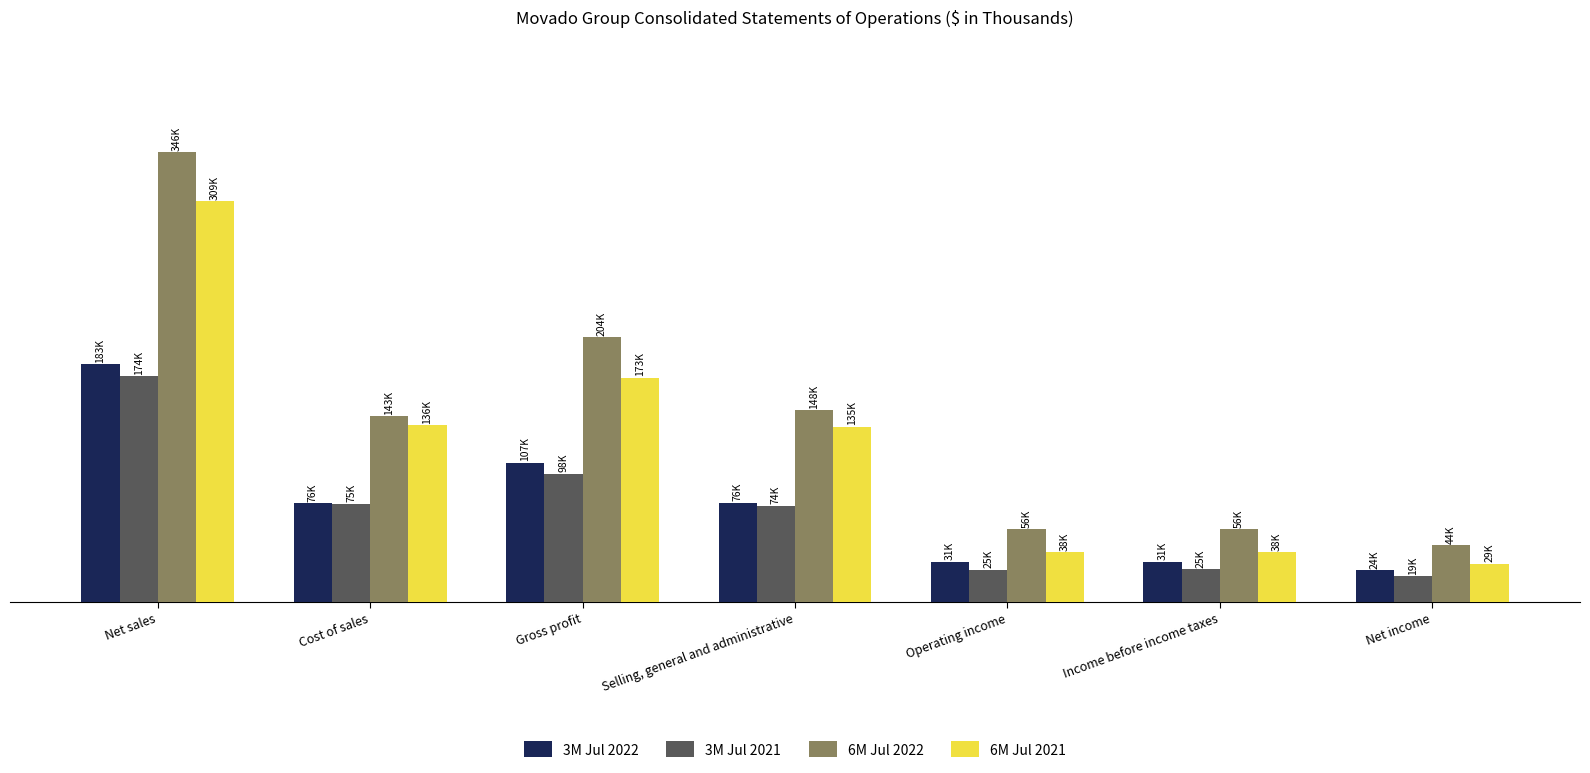

At which label does 3M Jul 2021 reach its peak?

Net sales